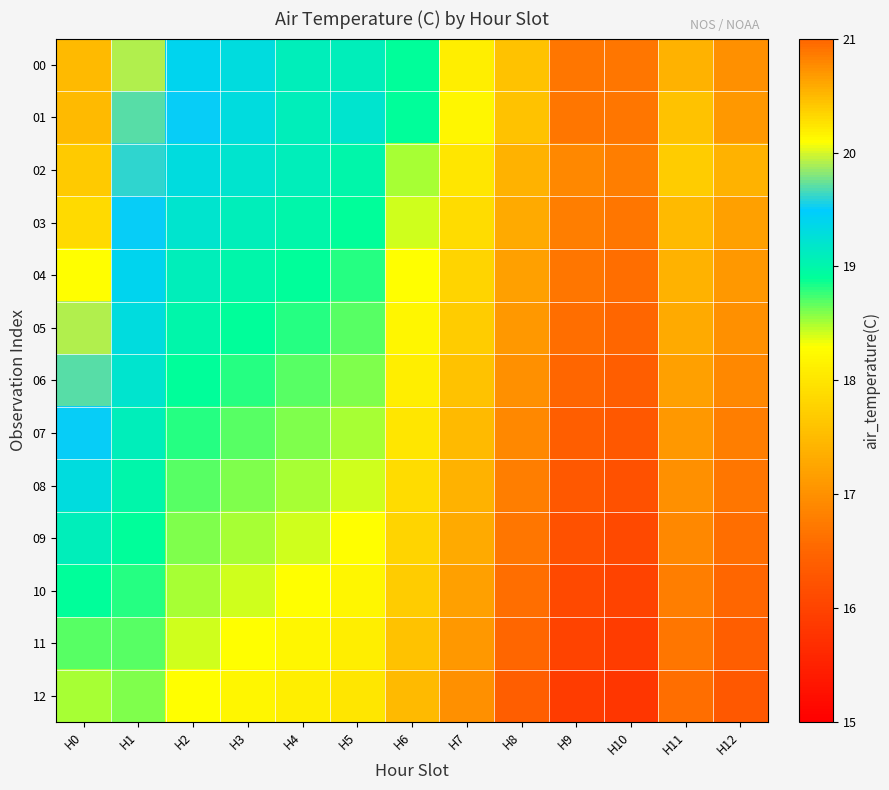

Reading left to right, transcribe all the data shown in this chart.

00: H0=20.5	H1=19.9	H2=19.4	H3=19.3	H4=19.1	H5=19.1	H6=18.9	H7=18.1	H8=17.6	H9=16.7	H10=16.7	H11=17.4	H12=17.0
01: H0=20.5	H1=19.7	H2=19.5	H3=19.3	H4=19.1	H5=19.2	H6=18.9	H7=18.2	H8=17.6	H9=16.7	H10=16.7	H11=17.6	H12=17.1
02: H0=20.4	H1=19.6	H2=19.3	H3=19.2	H4=19.1	H5=19.0	H6=18.5	H7=18.0	H8=17.4	H9=16.9	H10=16.8	H11=17.7	H12=17.4
03: H0=20.3	H1=19.5	H2=19.2	H3=19.1	H4=19.0	H5=18.9	H6=18.4	H7=17.9	H8=17.3	H9=16.8	H10=16.7	H11=17.5	H12=17.2
04: H0=20.1	H1=19.4	H2=19.1	H3=19.0	H4=18.9	H5=18.8	H6=18.3	H7=17.8	H8=17.2	H9=16.7	H10=16.6	H11=17.4	H12=17.1
05: H0=19.9	H1=19.3	H2=19.0	H3=18.9	H4=18.8	H5=18.7	H6=18.2	H7=17.7	H8=17.1	H9=16.6	H10=16.5	H11=17.3	H12=17.0
06: H0=19.7	H1=19.2	H2=18.9	H3=18.8	H4=18.7	H5=18.6	H6=18.1	H7=17.6	H8=17.0	H9=16.5	H10=16.4	H11=17.2	H12=16.9
07: H0=19.5	H1=19.1	H2=18.8	H3=18.7	H4=18.6	H5=18.5	H6=18.0	H7=17.5	H8=16.9	H9=16.4	H10=16.3	H11=17.1	H12=16.8
08: H0=19.3	H1=19.0	H2=18.7	H3=18.6	H4=18.5	H5=18.4	H6=17.9	H7=17.4	H8=16.8	H9=16.3	H10=16.2	H11=17.0	H12=16.7
09: H0=19.1	H1=18.9	H2=18.6	H3=18.5	H4=18.4	H5=18.3	H6=17.8	H7=17.3	H8=16.7	H9=16.2	H10=16.1	H11=16.9	H12=16.6
10: H0=18.9	H1=18.8	H2=18.5	H3=18.4	H4=18.3	H5=18.2	H6=17.7	H7=17.2	H8=16.6	H9=16.1	H10=16.0	H11=16.8	H12=16.5
11: H0=18.7	H1=18.7	H2=18.4	H3=18.3	H4=18.2	H5=18.1	H6=17.6	H7=17.1	H8=16.5	H9=16.0	H10=15.9	H11=16.7	H12=16.4
12: H0=18.5	H1=18.6	H2=18.3	H3=18.2	H4=18.1	H5=18.0	H6=17.5	H7=17.0	H8=16.4	H9=15.9	H10=15.8	H11=16.6	H12=16.3